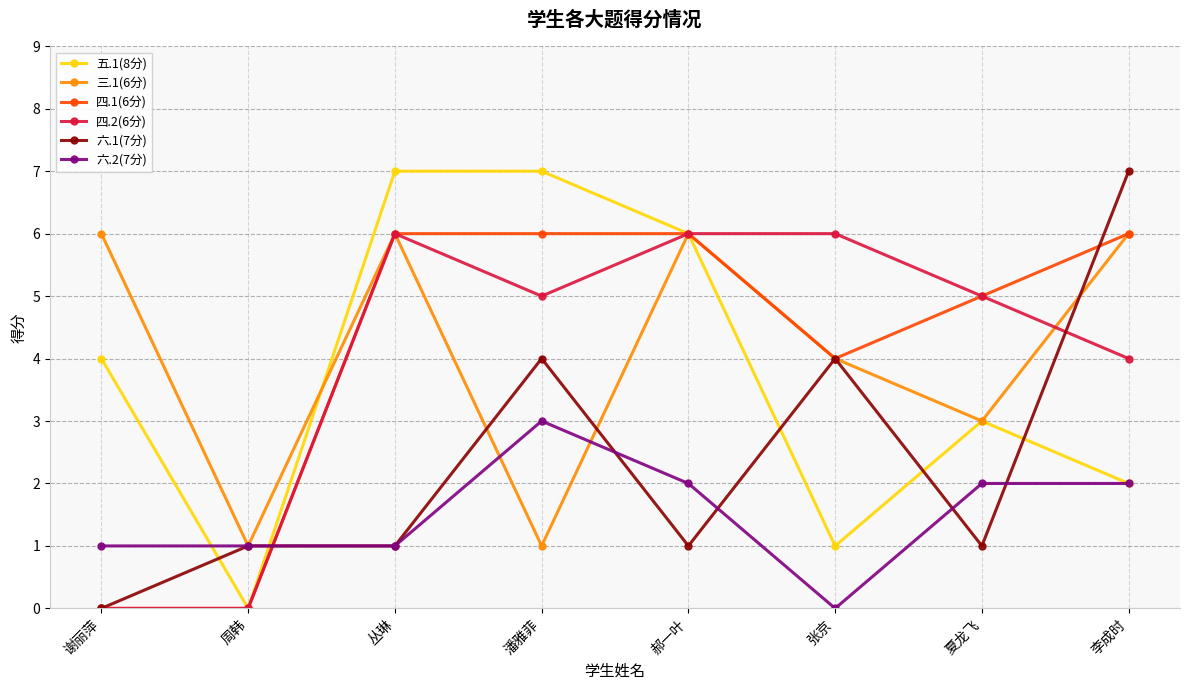

What is the value of the 六.2(7分) point at the 5th from the left?

2